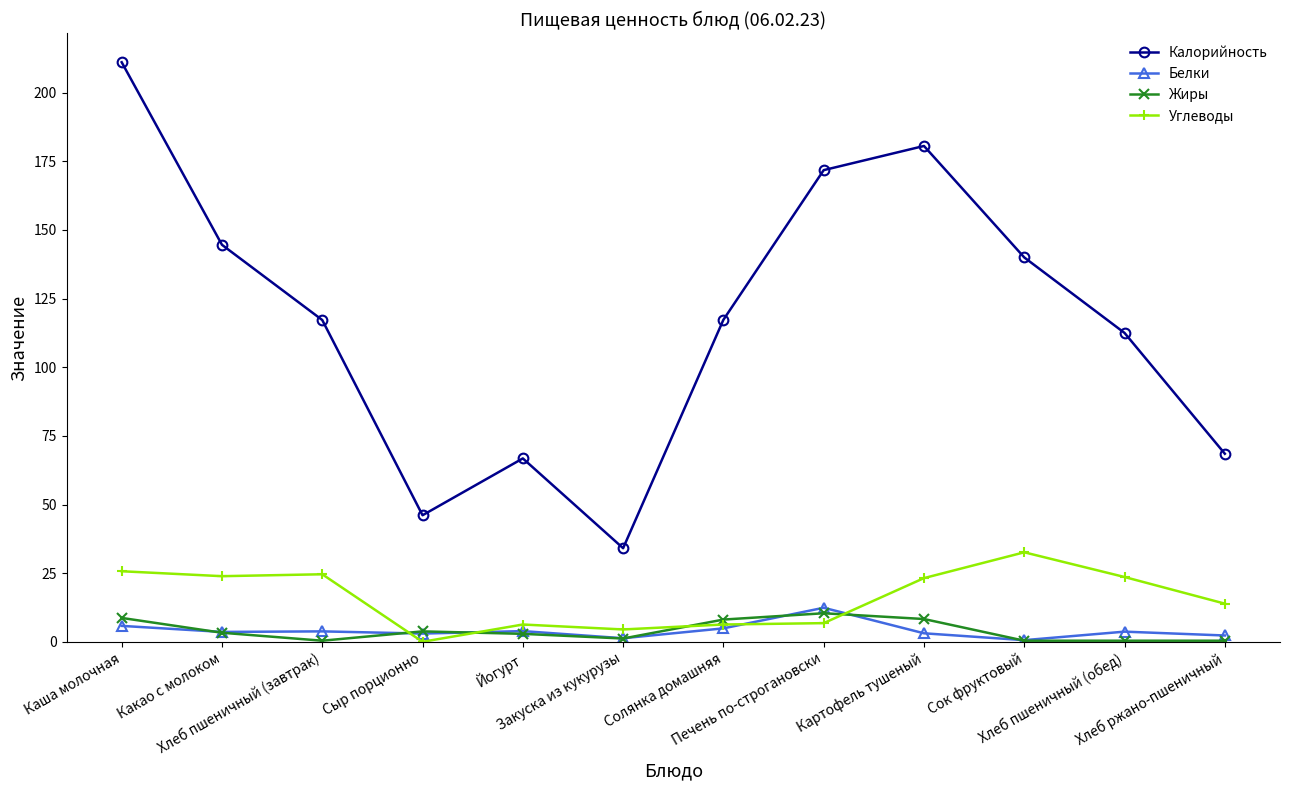

What is the total value across all series at Солянка домашняя?

136.6